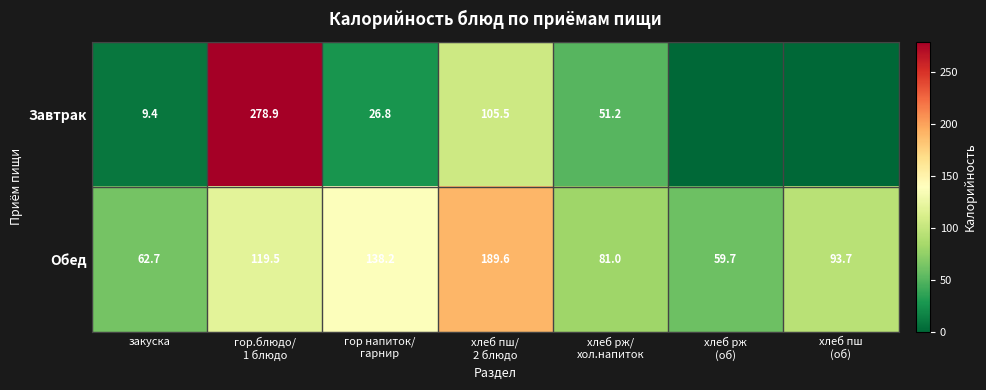

What is the difference between the highest and lowest values at хлеб рж
(об)?

59.7